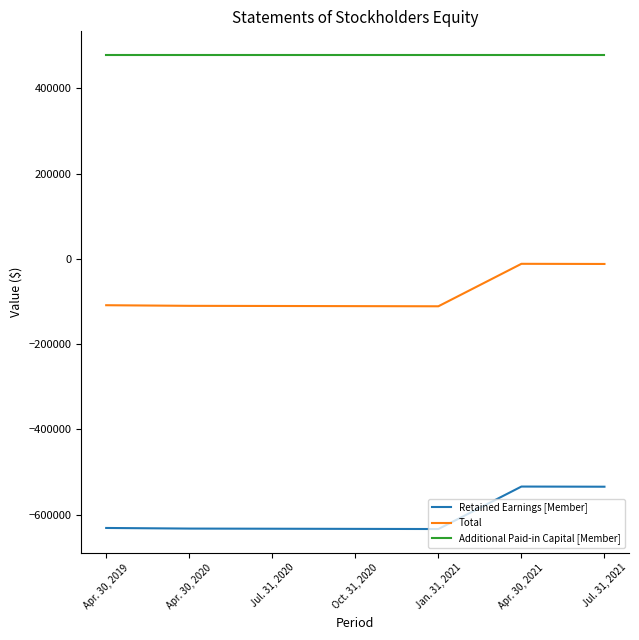

How many categories are shown in the chart?

7